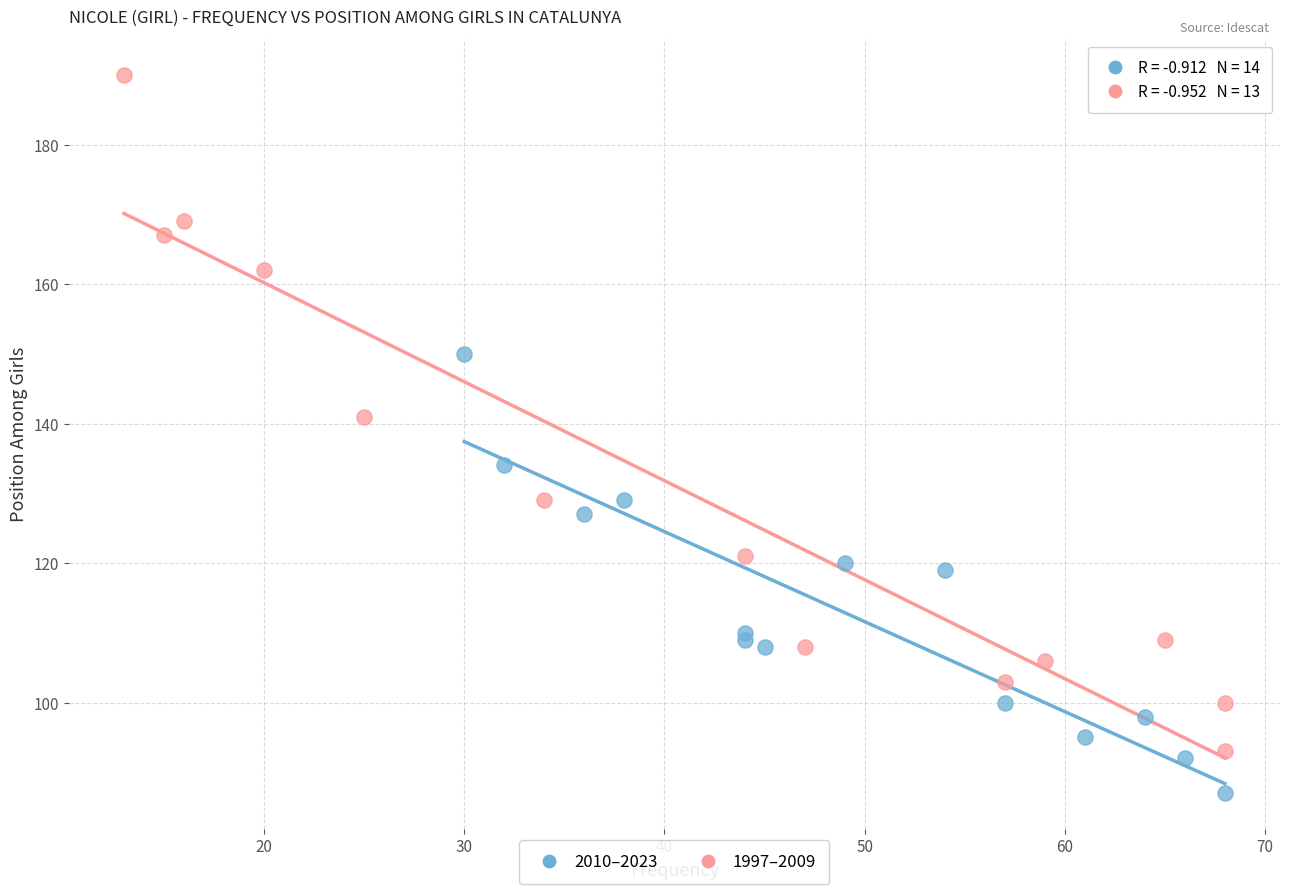

Which series reaches the minimum Y coordinate?

2010–2023